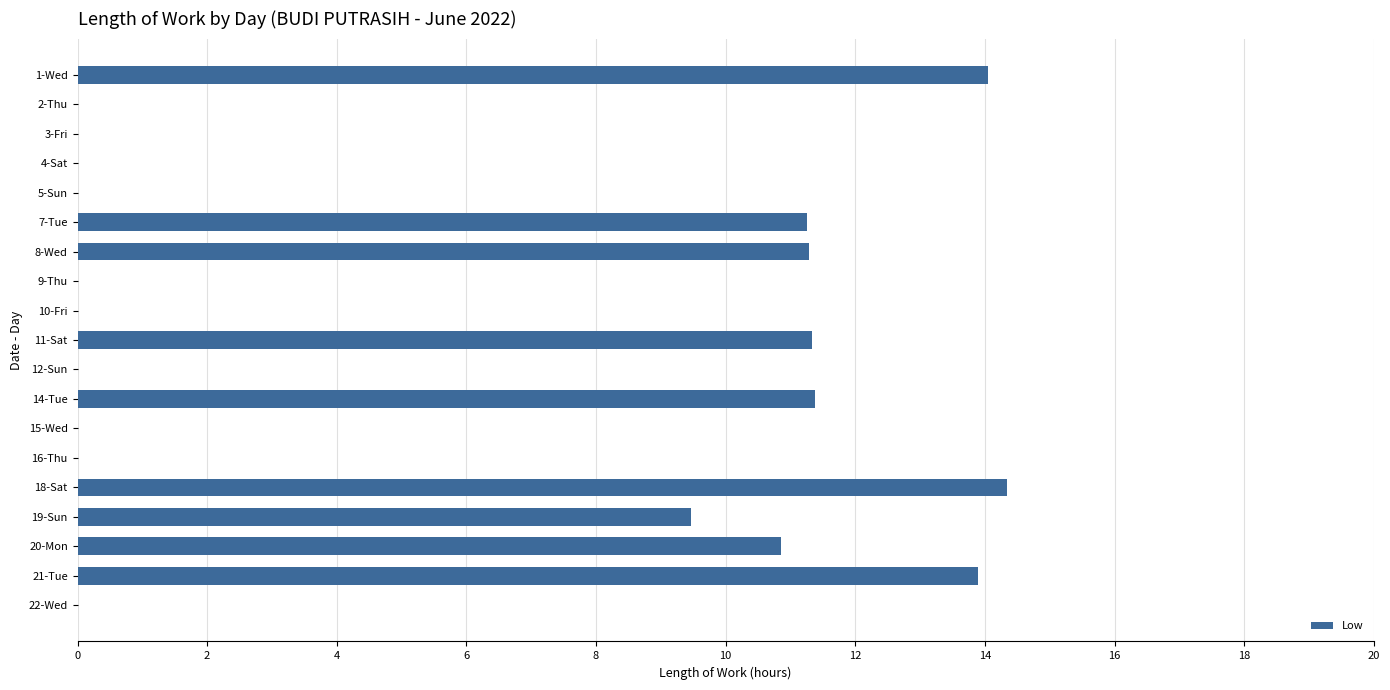

What is the sum of all values?

107.8